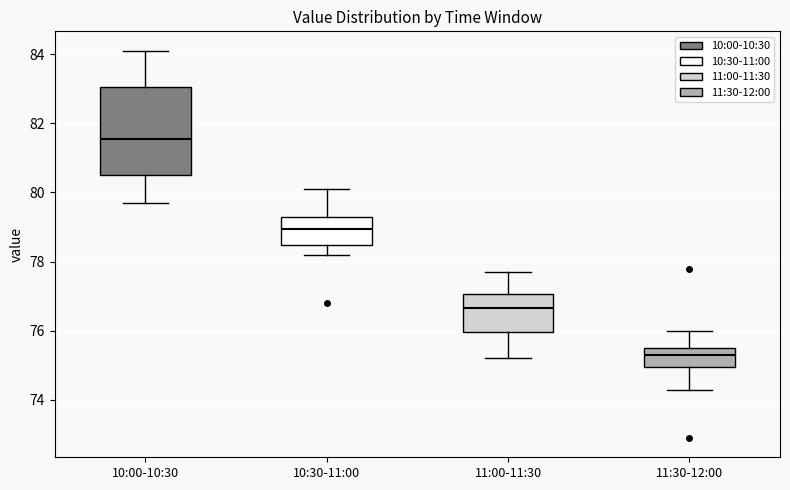

Reading left to right, read every box against the y-axis: the position of its median line, the range the box covers, and the ends of its whiskers. The values are not printed on the chart, so give them approximately, as read against the axis.

10:00-10:30: median 81.6, box 80.6 to 83.0, whiskers 79.8 to 84.2
10:30-11:00: median 79.0, box 78.4 to 79.4, whiskers 78.2 to 80.2
11:00-11:30: median 76.6, box 76.0 to 77.0, whiskers 75.2 to 77.8
11:30-12:00: median 75.4, box 75.0 to 75.6, whiskers 74.4 to 76.0